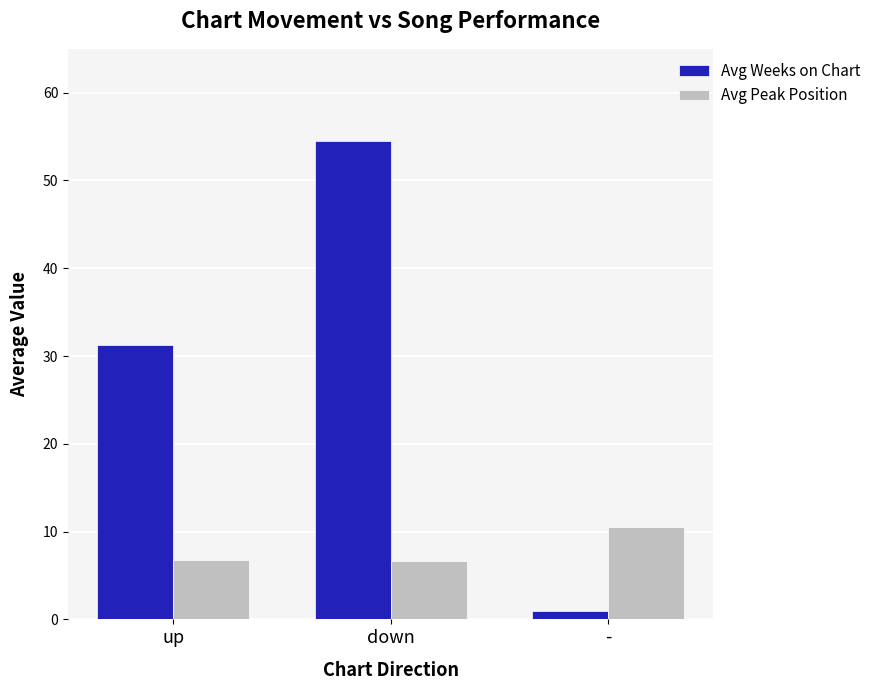

Are the bars grouped side by side (vs. stacked)?

Yes